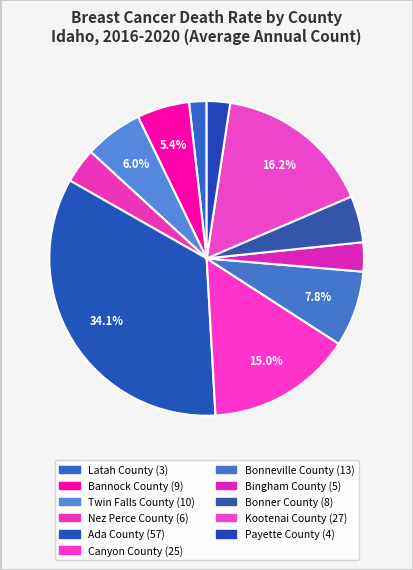

Count the number of slices in the pie.

11